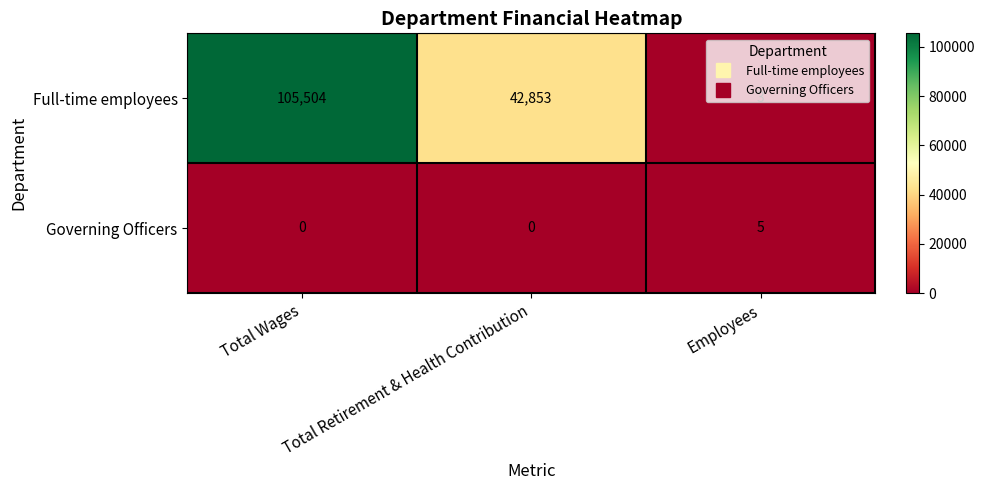

What is the difference between the Governing Officers values at Employees and Total Retirement & Health Contribution?

5